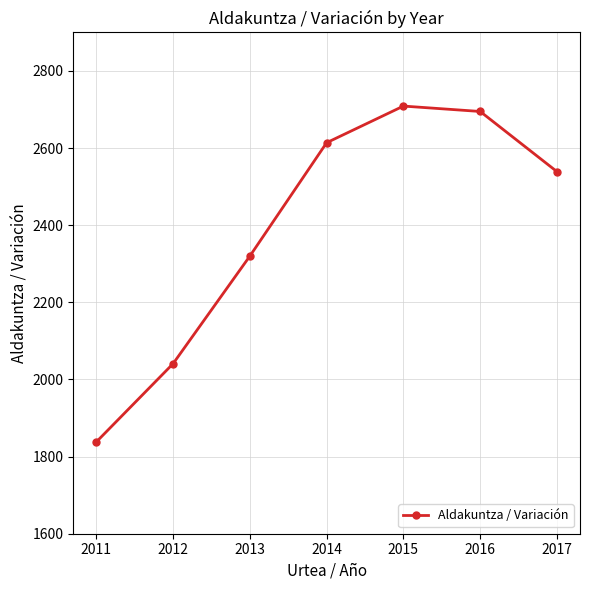

List the labels in order of value, largest first.

2015, 2016, 2014, 2017, 2013, 2012, 2011